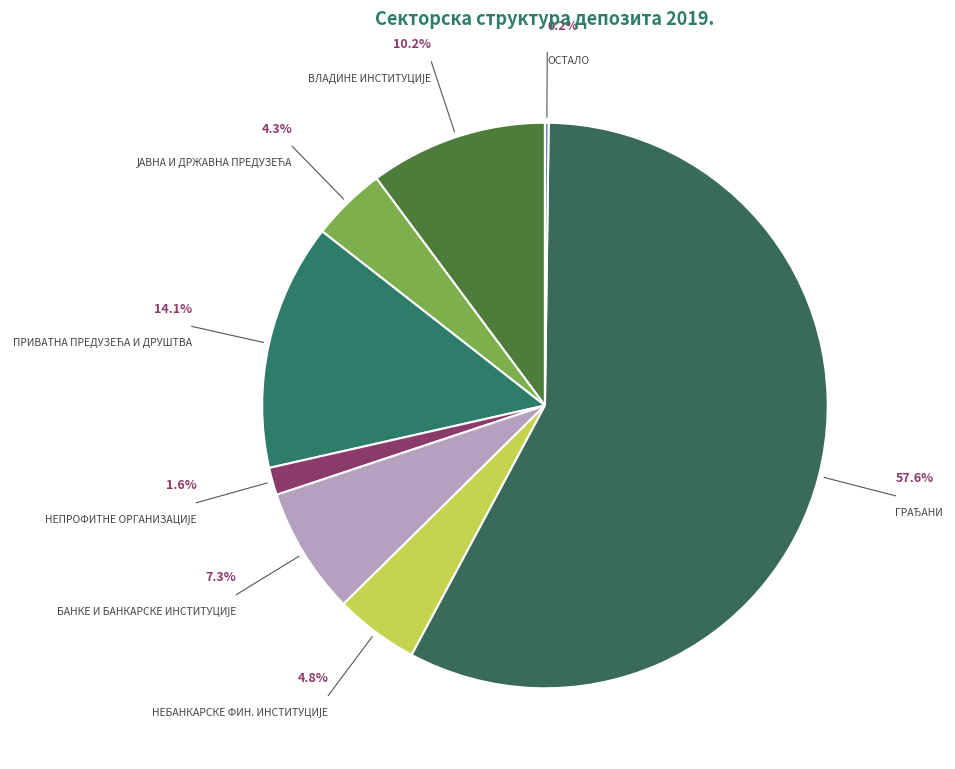

Does any single category account for the majority?

Yes